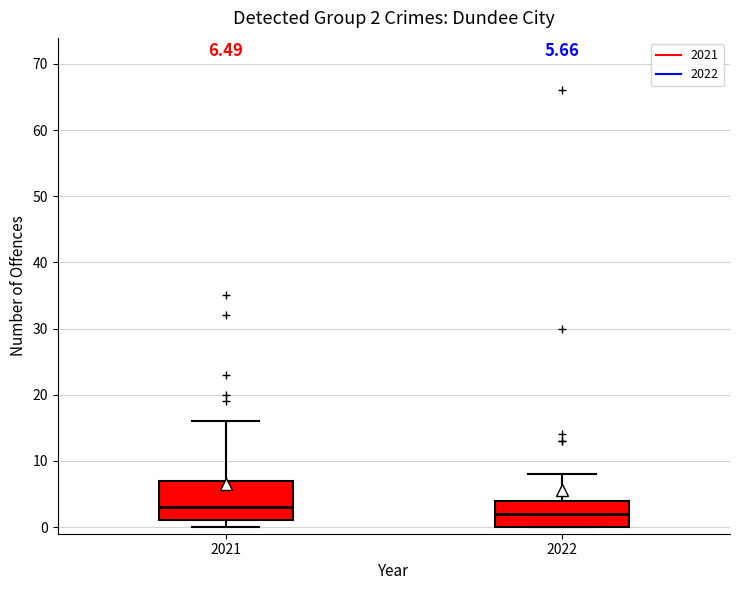

Which box has the highest median line?

2021